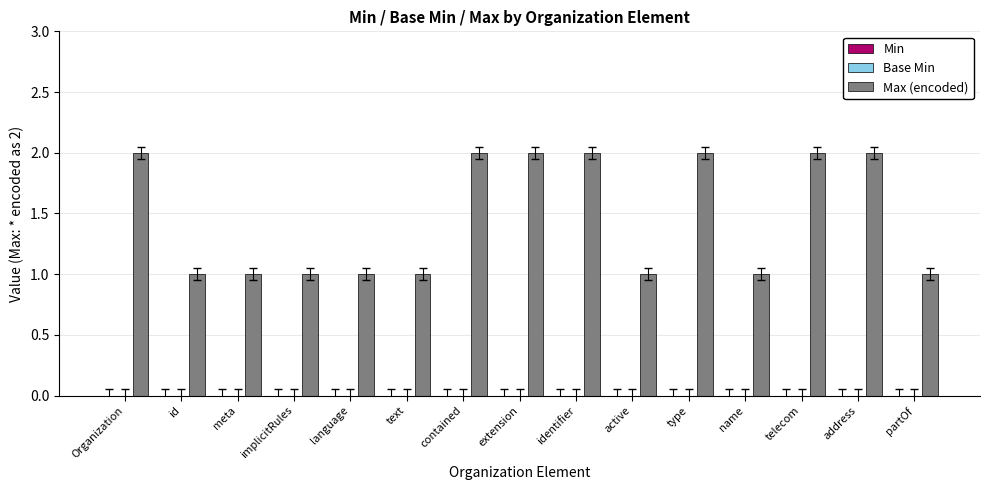

What is the value of the 5th bar from the left?

1